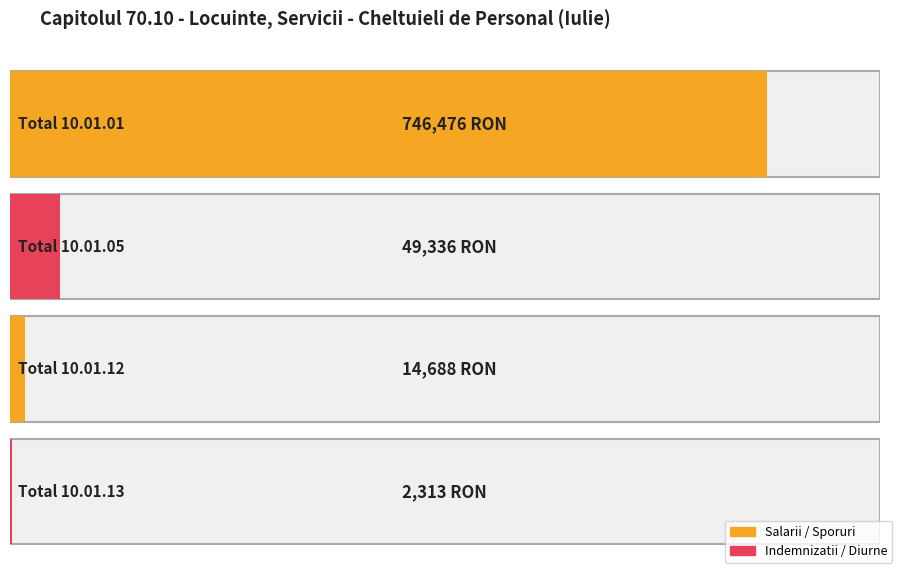

At which category does the chart reach its peak across all series?

Total 10.01.01